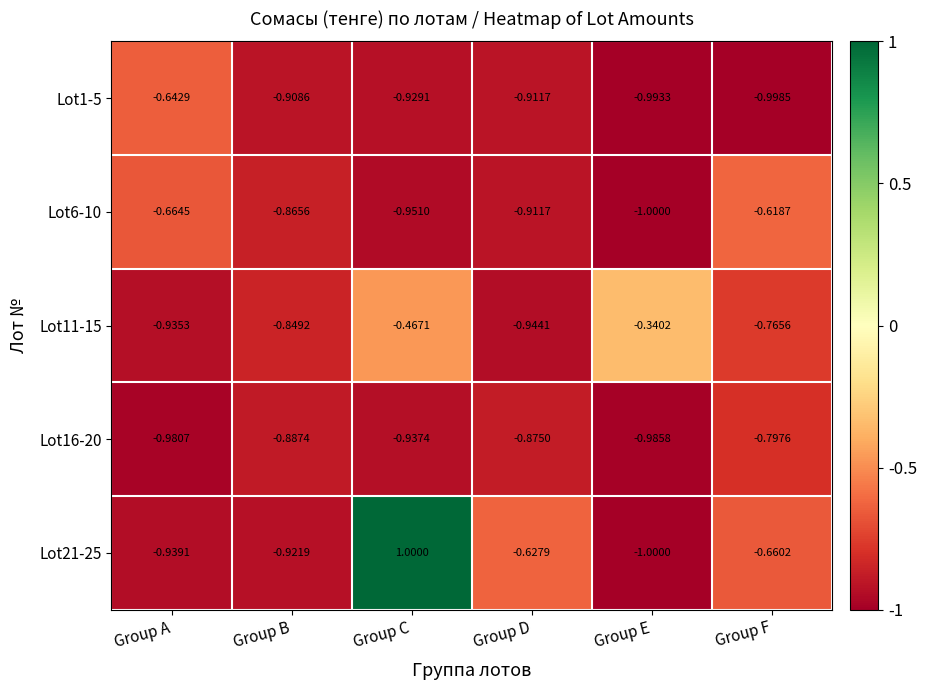

List the labels in order of Lot16-20 value, smallest first.

Group E, Group A, Group C, Group B, Group D, Group F